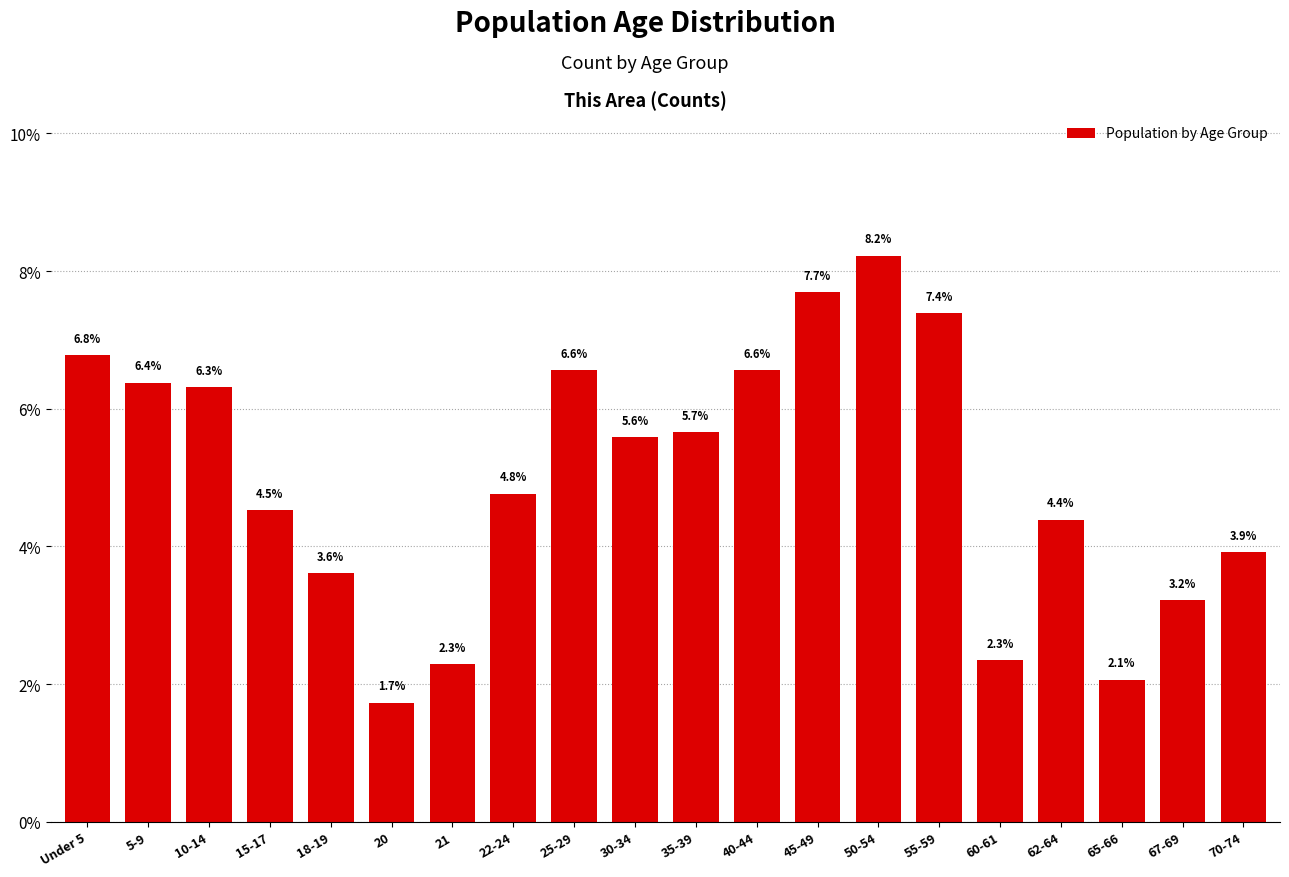

Reading left to right, extract all data points from this chart.

Under 5=6.8	5-9=6.4	10-14=6.3	15-17=4.5	18-19=3.6	20=1.7	21=2.3	22-24=4.8	25-29=6.6	30-34=5.6	35-39=5.7	40-44=6.6	45-49=7.7	50-54=8.2	55-59=7.4	60-61=2.3	62-64=4.4	65-66=2.1	67-69=3.2	70-74=3.9